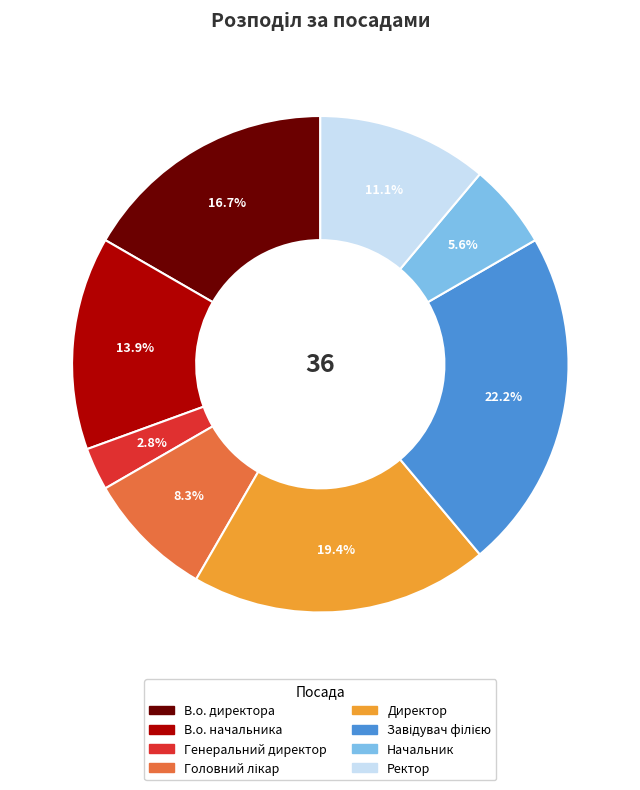

To the nearest percent, what is the average slice percentage?

12%